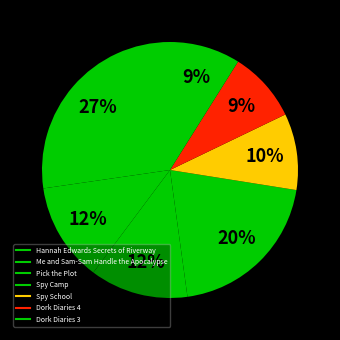

How many segments does this pie chart have?

7